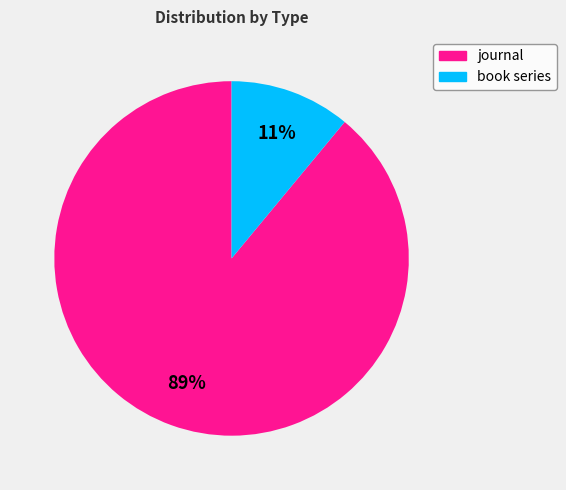

Between book series and journal, which is larger?

journal